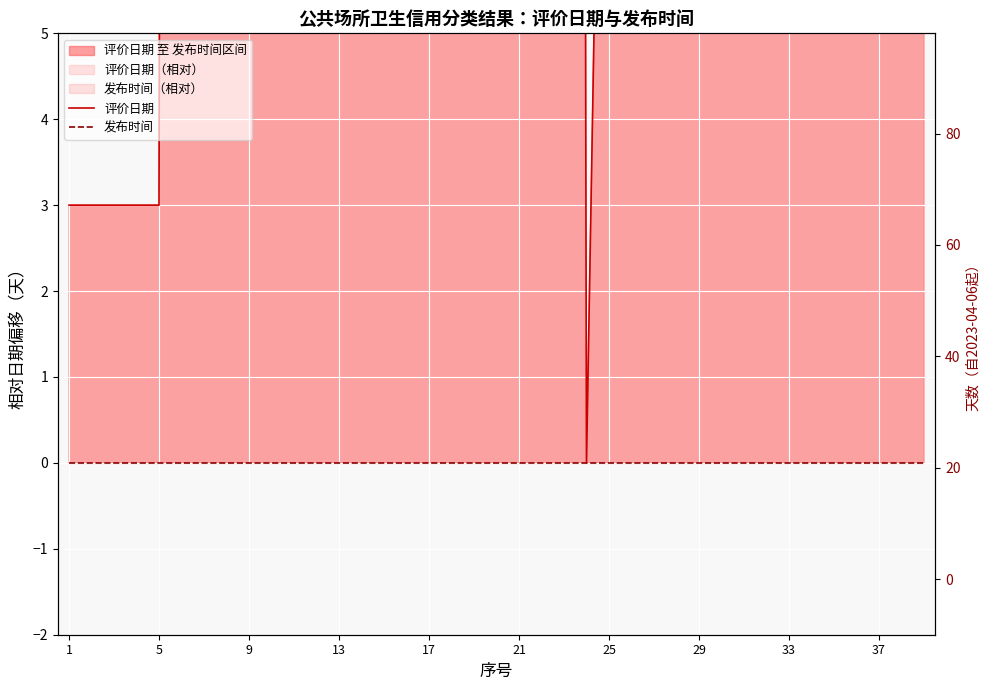

Rank the series at 25 from highest to lowest value.

评价日期, 发布时间